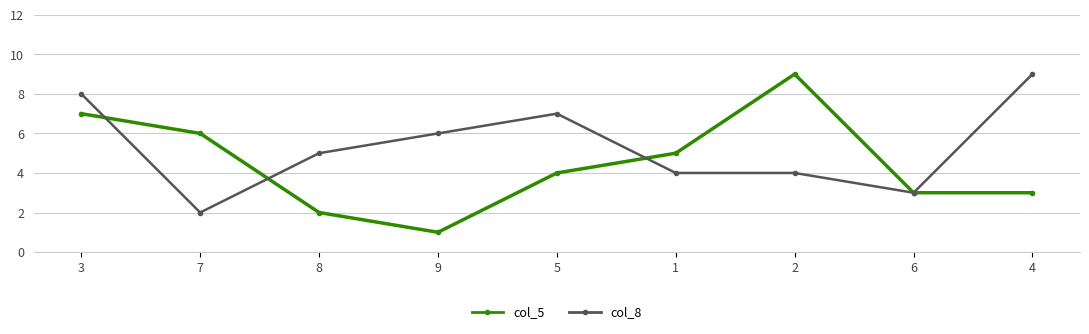

In col_5, how many points are higher than both neighbors (excluding endpoints)?

1